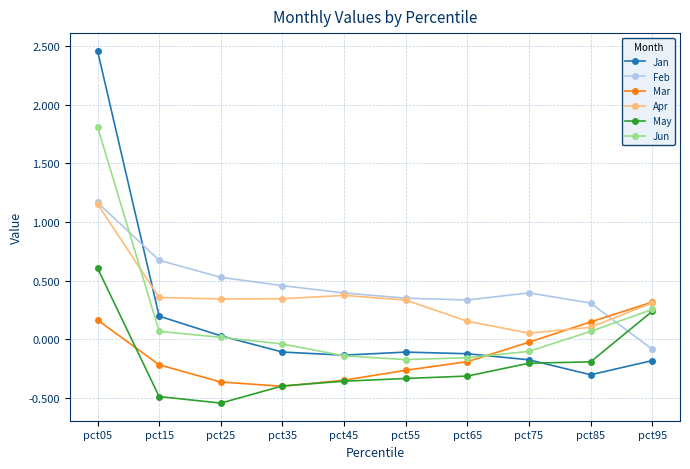

Is the value of Feb at pct65 greater than the value of Jan at pct35?

Yes